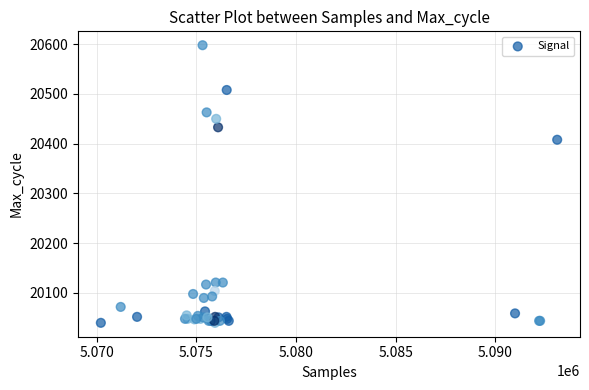

What Y value in the scatter plot is closest to 20319?

20408